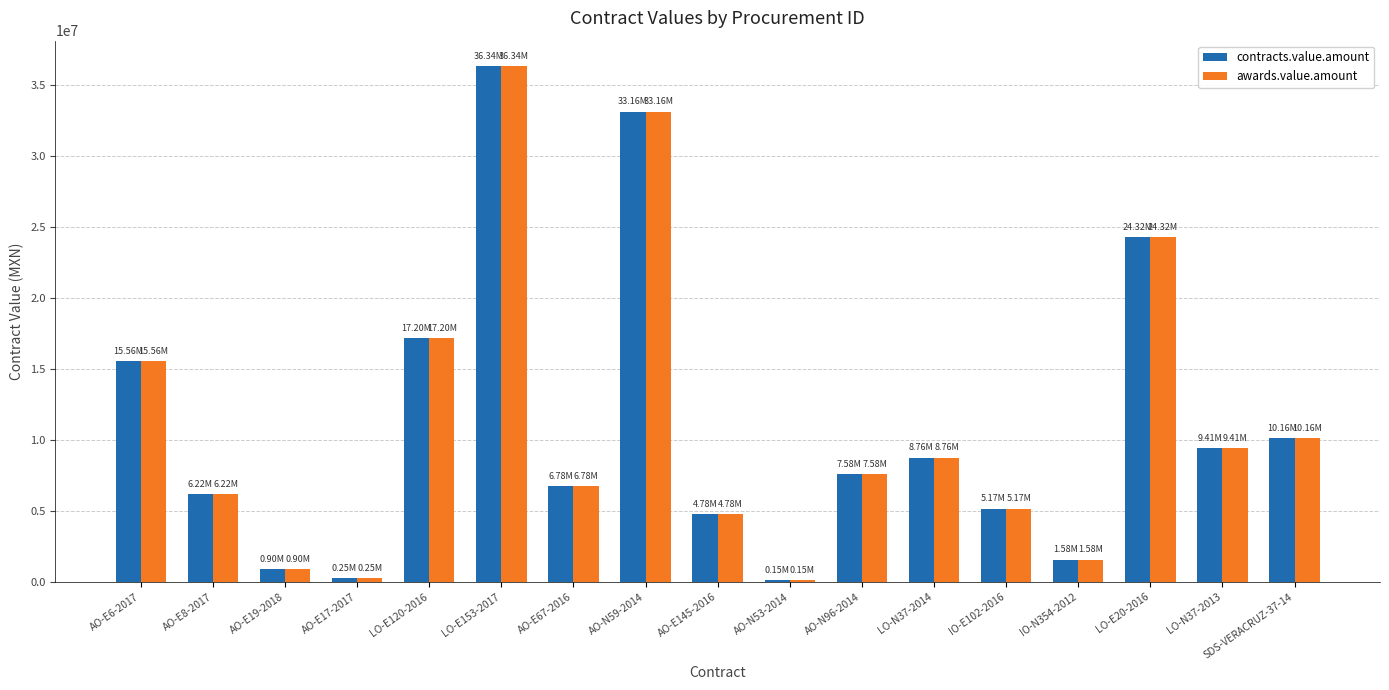

What is the difference between the maximum and minimum values in the awards.value.amount series?

36188480.3